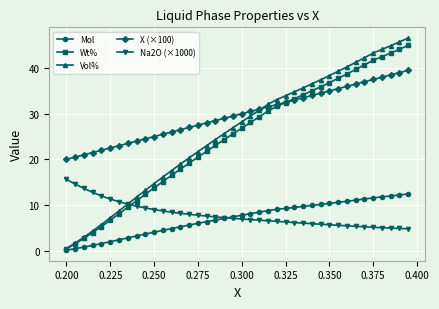

What is the average value of the Mol series?

7.0